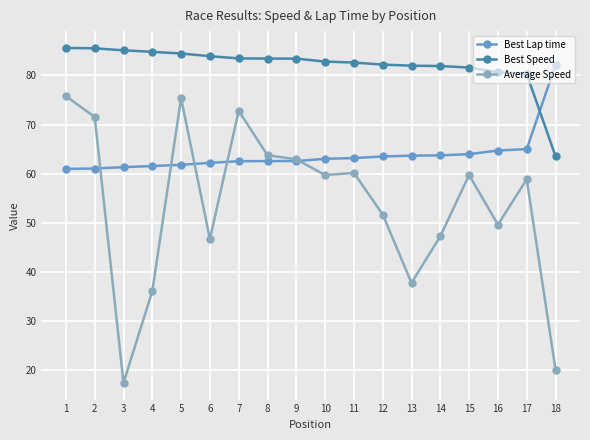

What is the value of the Best Speed point at the 18th from the left?

63.5